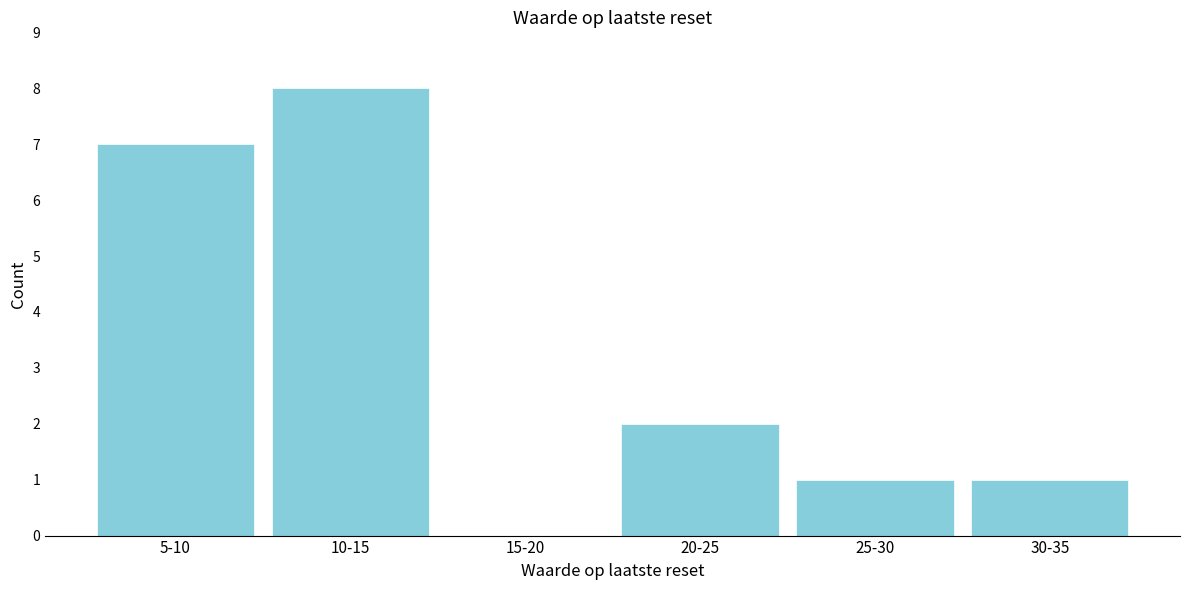

Reading left to right, extract all data points from this chart.

5-10=7	10-15=8	15-20=0	20-25=2	25-30=1	30-35=1